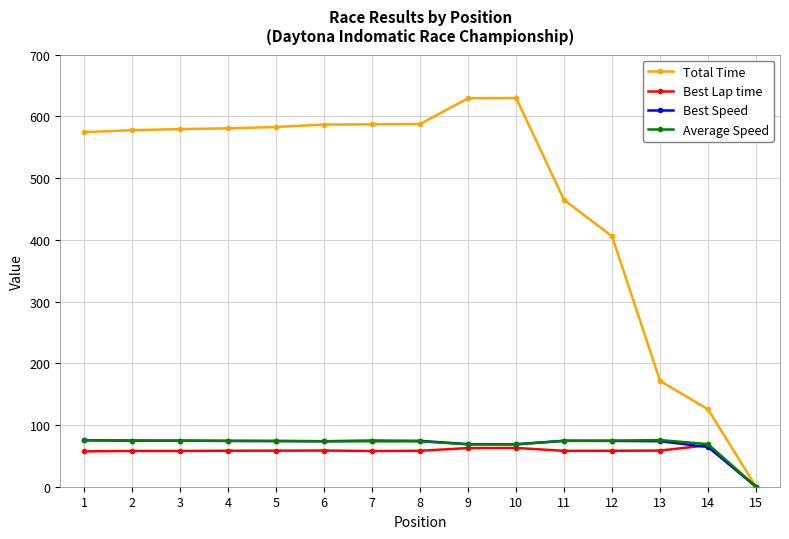

True or false: Best Lap time has more than 0 interior local peaks.

True